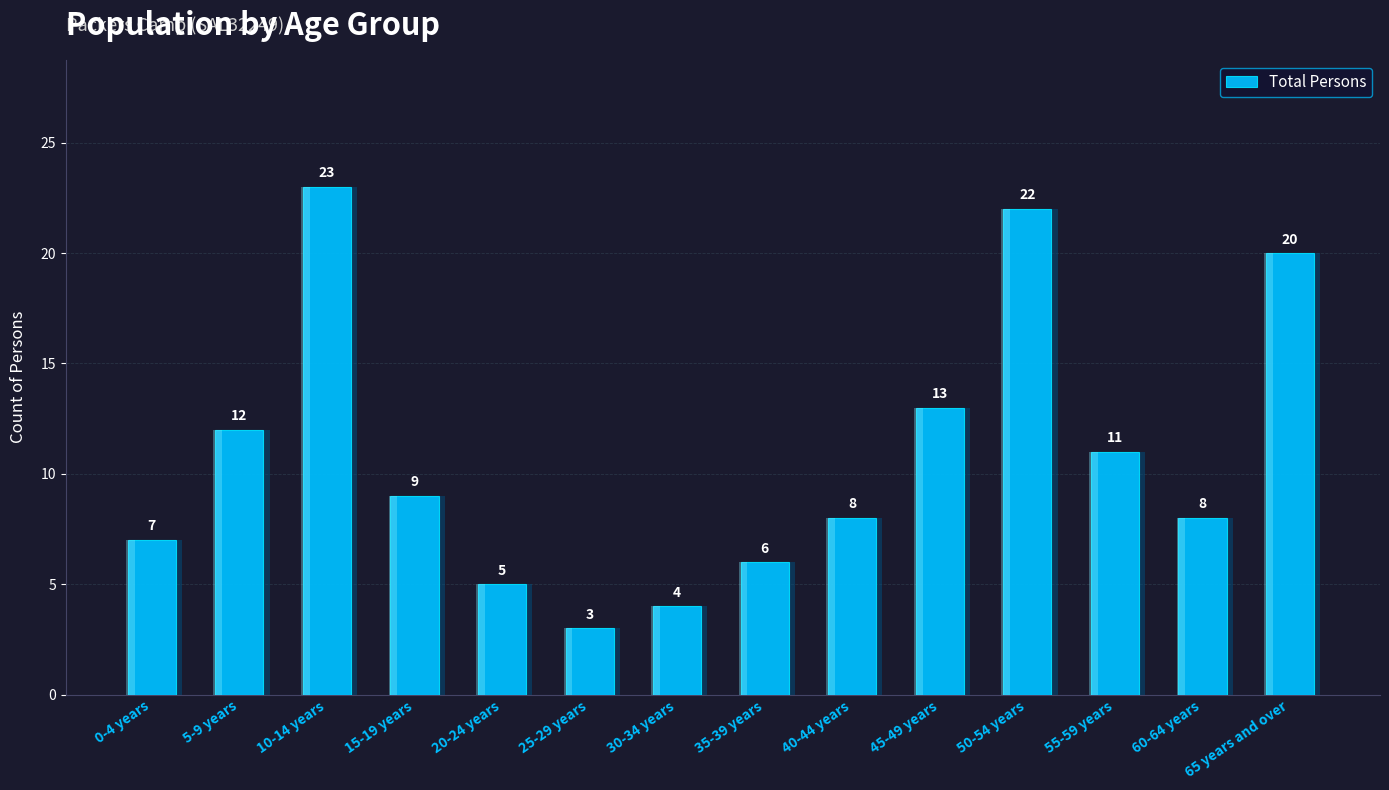

Which has a higher value, 30-34 years or 10-14 years?

10-14 years